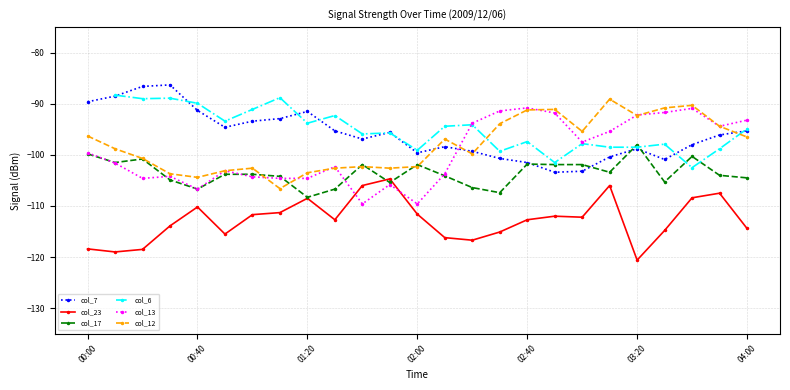

What are all the series names shown in the legend?

col_7, col_23, col_17, col_6, col_13, col_12